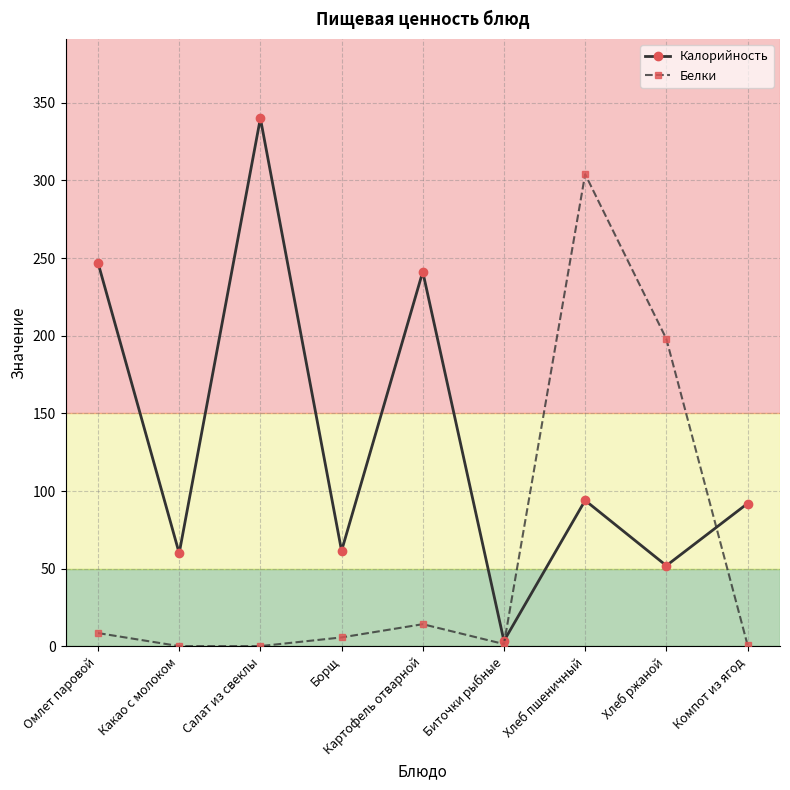

Which series ends up on top after the final intersection of Калорийность and Белки?

Калорийность